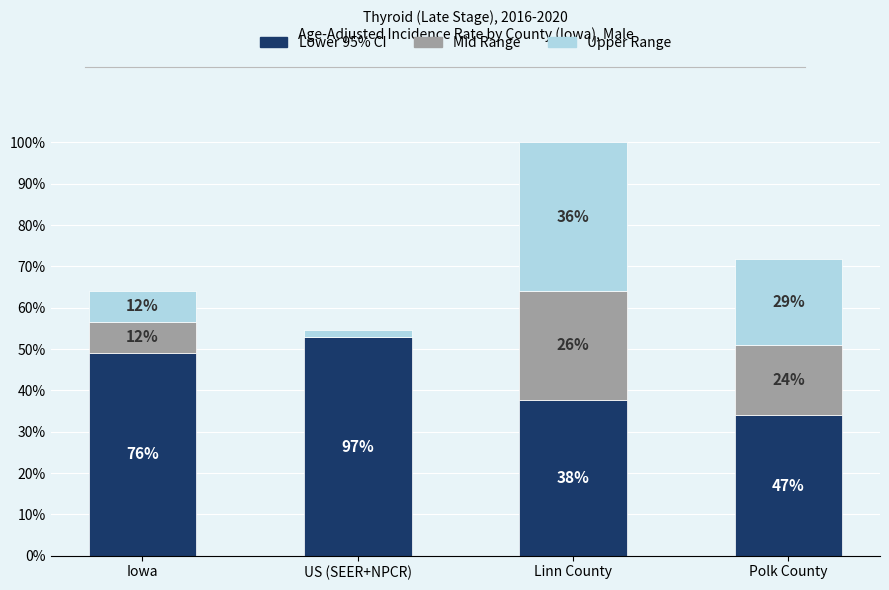

Which series has the largest total across all categories?

Lower 95% CI